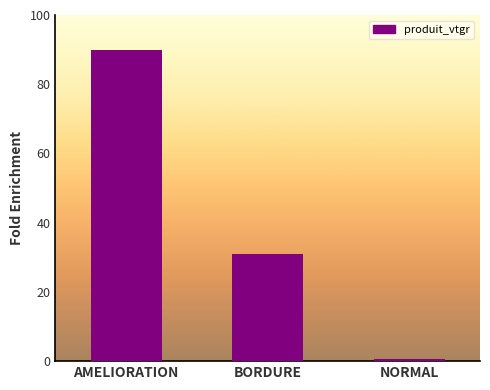

What is the label of the 2nd bar from the right?

BORDURE